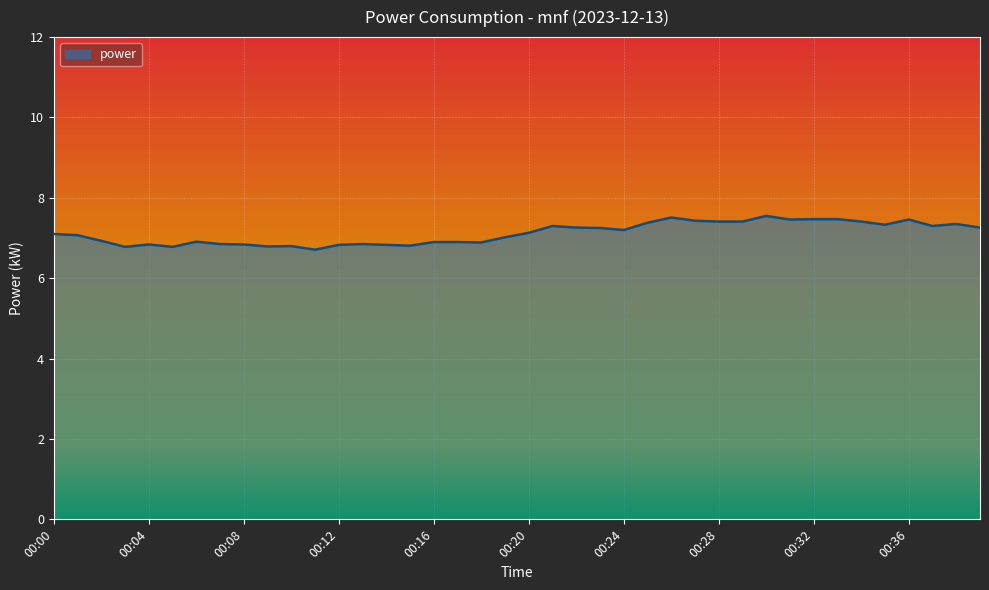

What is the difference between the maximum and minimum values?

0.8